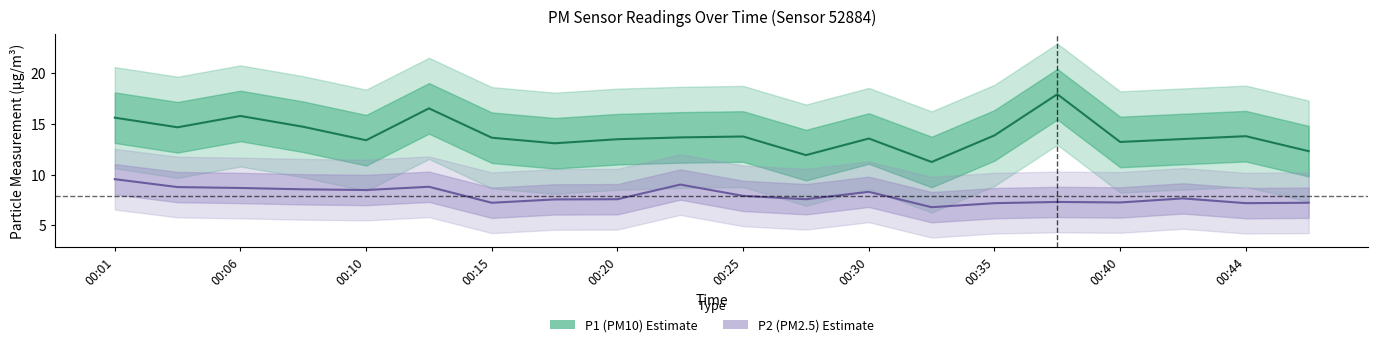

Which series has the largest range (max minus min)?

P1 (PM10)